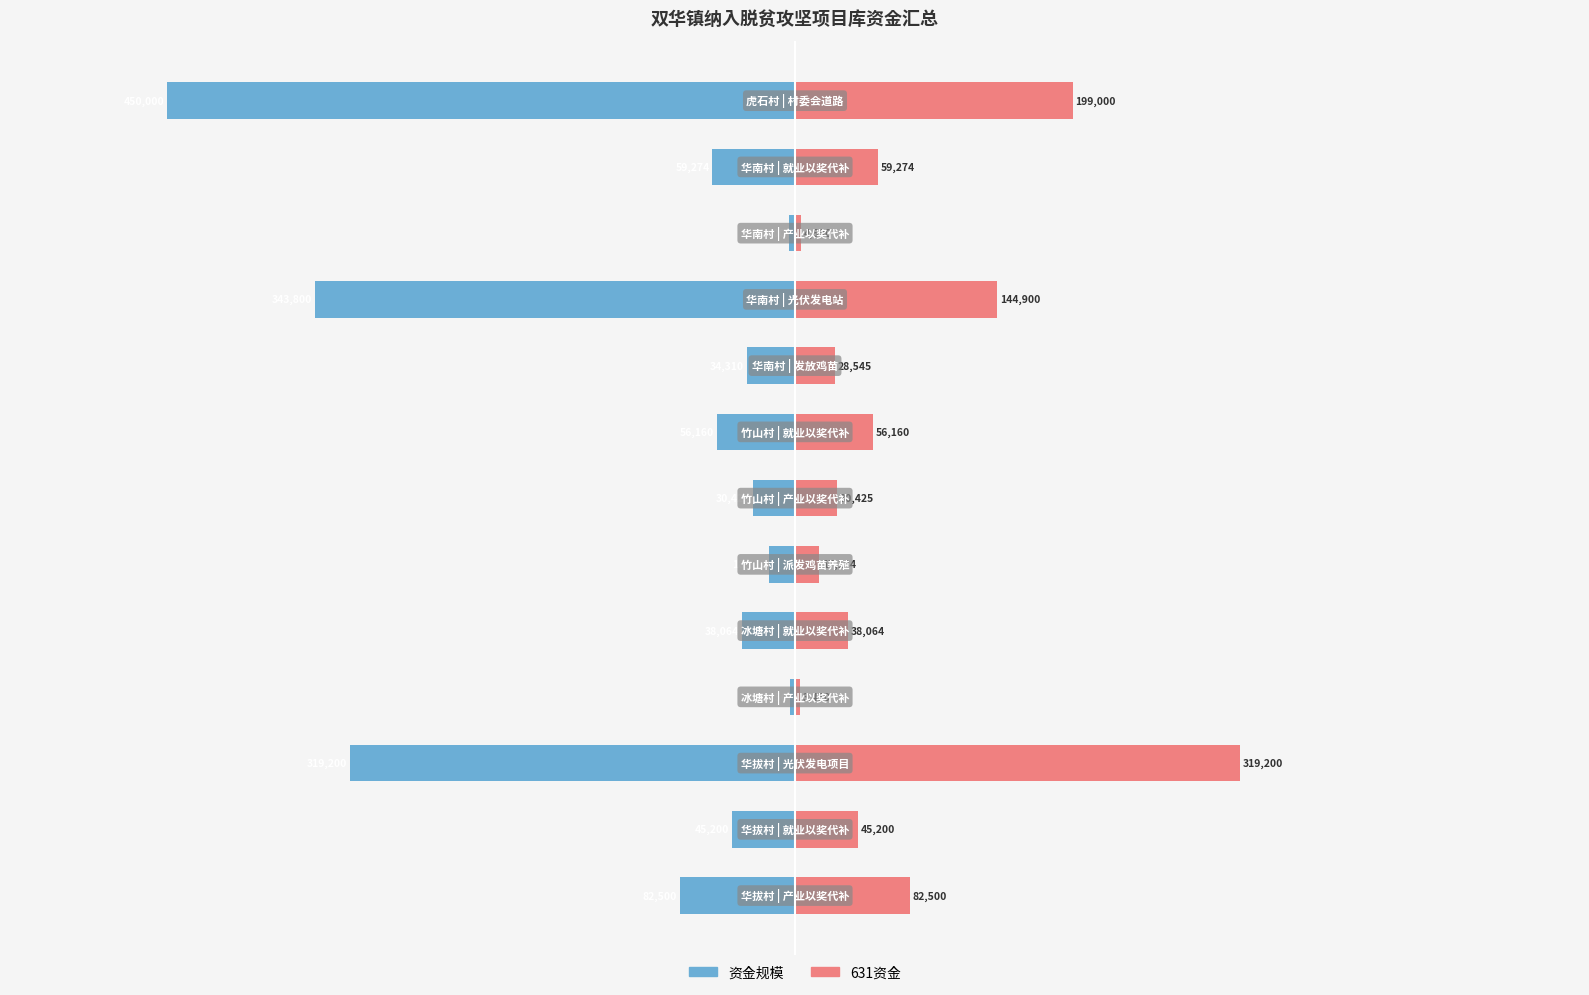

What are all the series names shown in the legend?

资金规模, 631资金